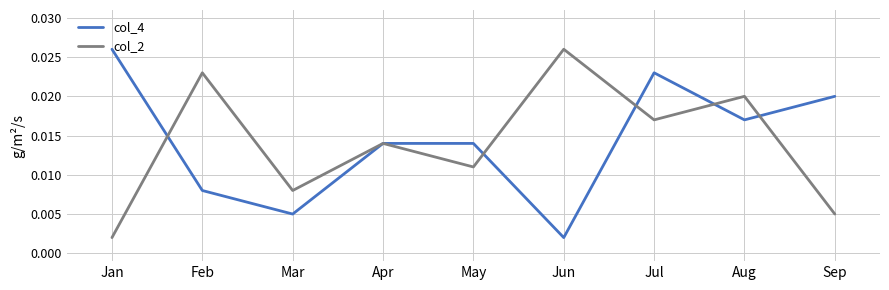

How many categories are shown in the chart?

9